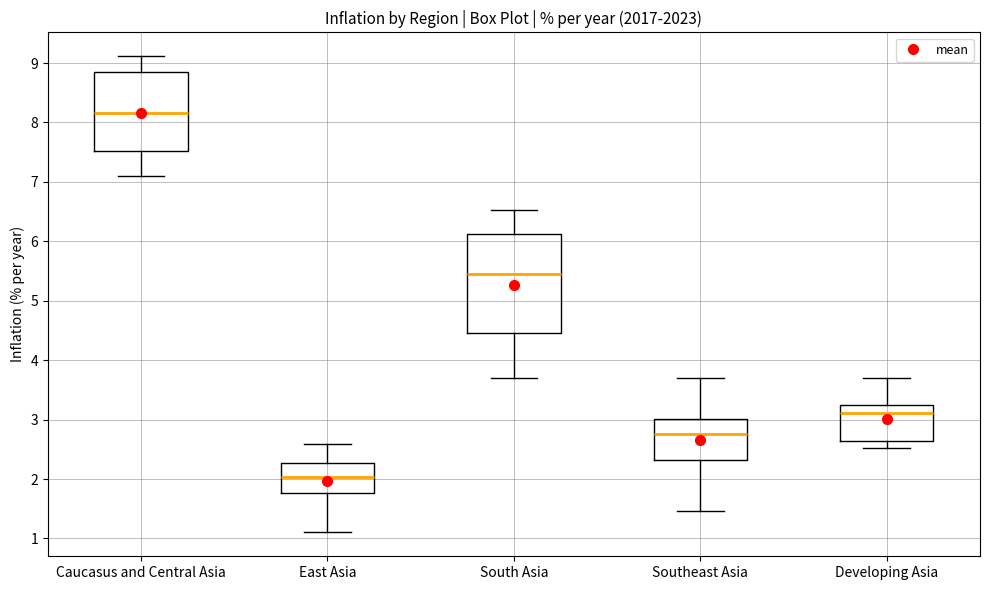

Comparing the boxes themselves (not the whiskers), which one is the tallest?

South Asia